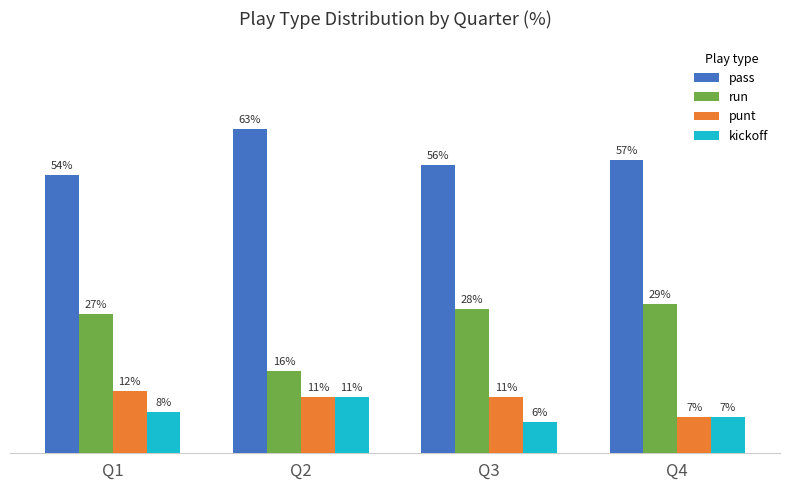

Which label corresponds to the smallest value in the chart?

Q3